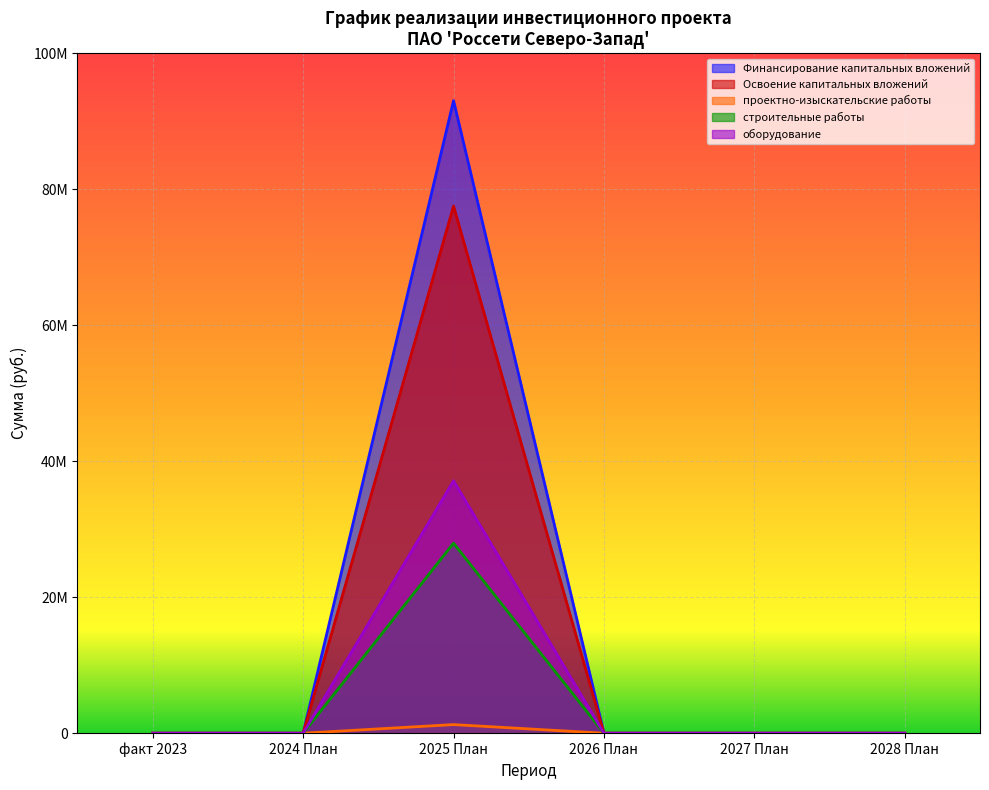

List the series in order of their peak value, highest first.

Финансирование капитальных вложений, Освоение капитальных вложений, оборудование, строительные работы, проектно-изыскательские работы